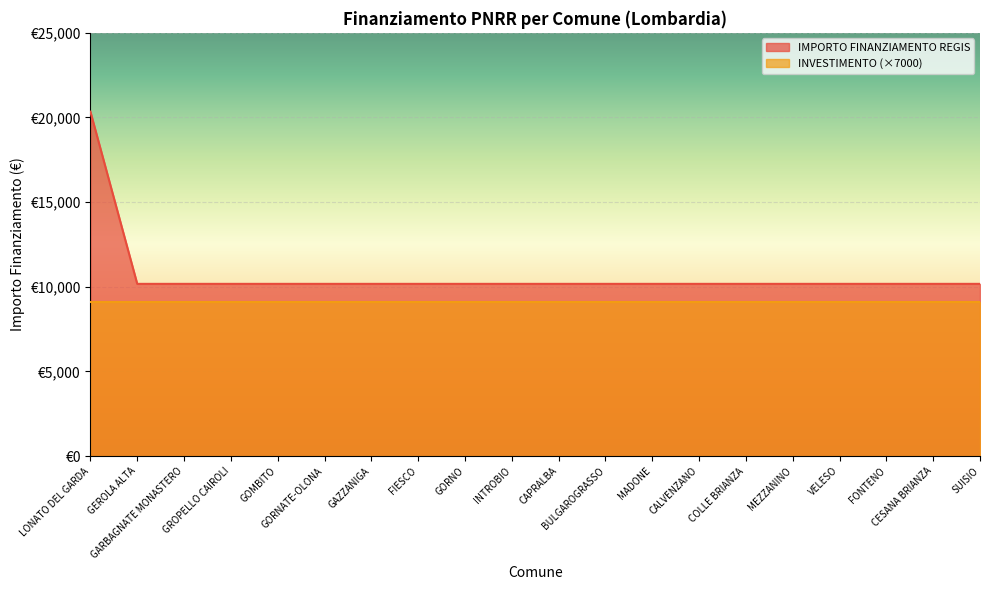

What position from the right is MADONE?

8